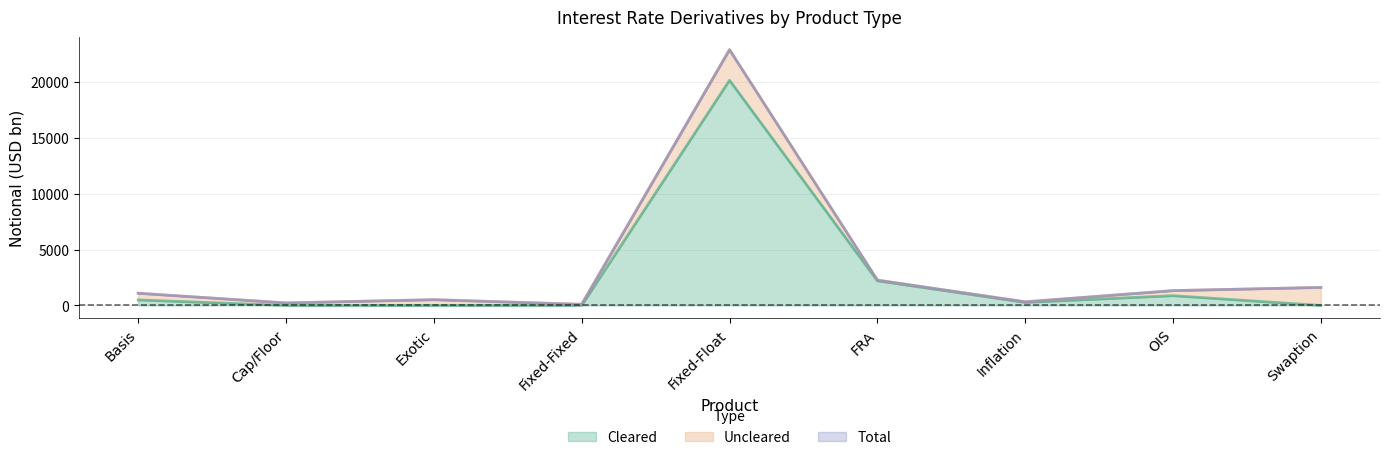

At which label does Cleared reach its peak?

Fixed-Float